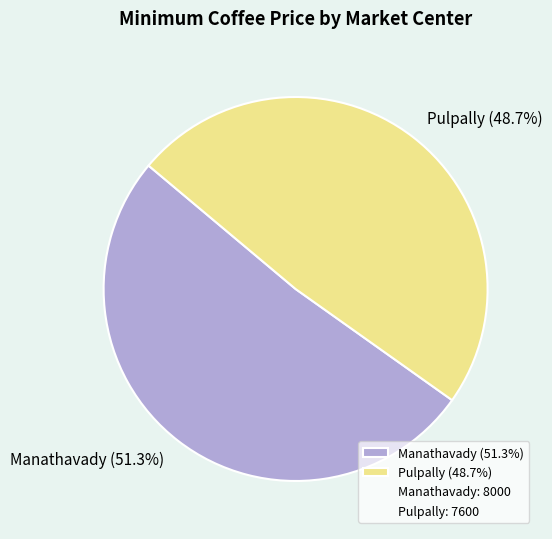

What is the majority slice?

Manathavady